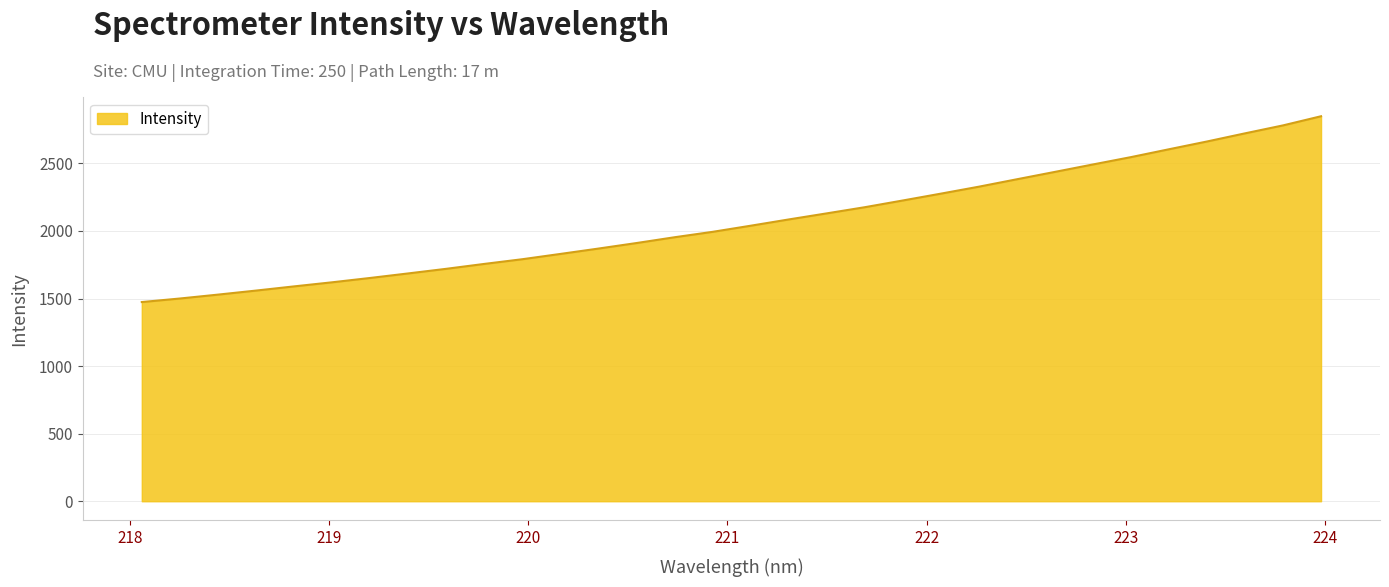

What is the difference between the maximum and minimum values?

1375.2